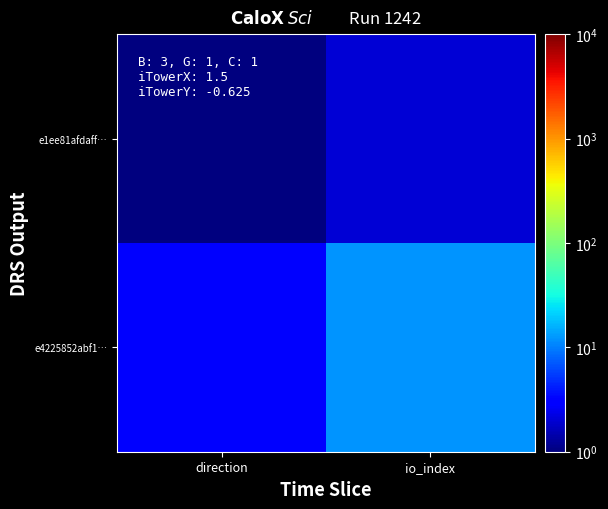

At which category is the sum across all series the highest?

io_index